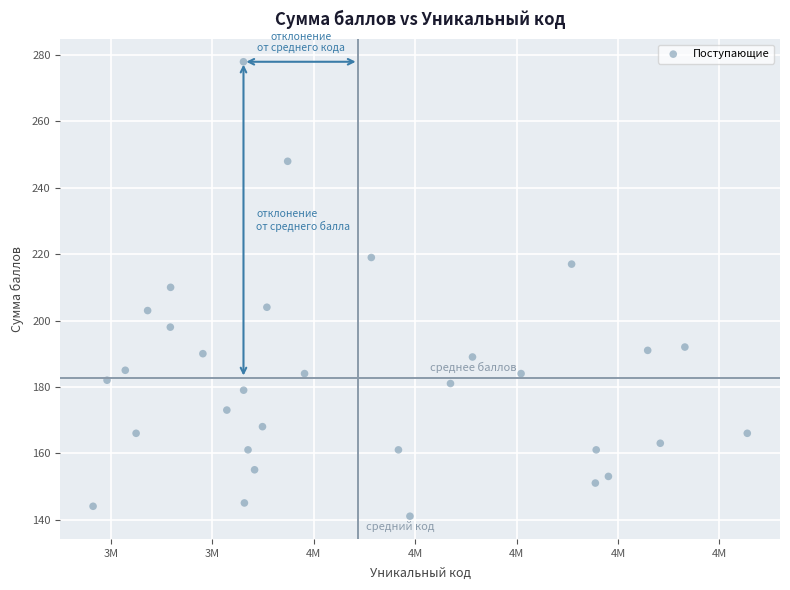

What is the range of Y values (max minus min)?

137